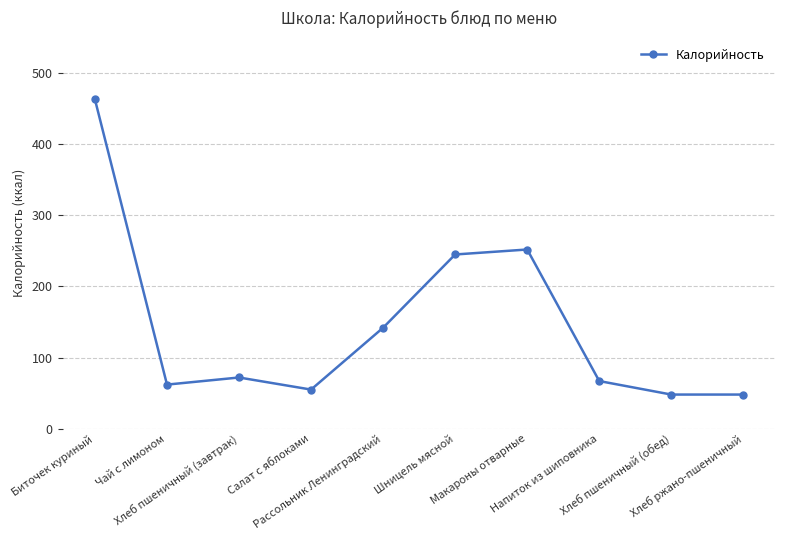

What is the value of the 7th point from the left?

252